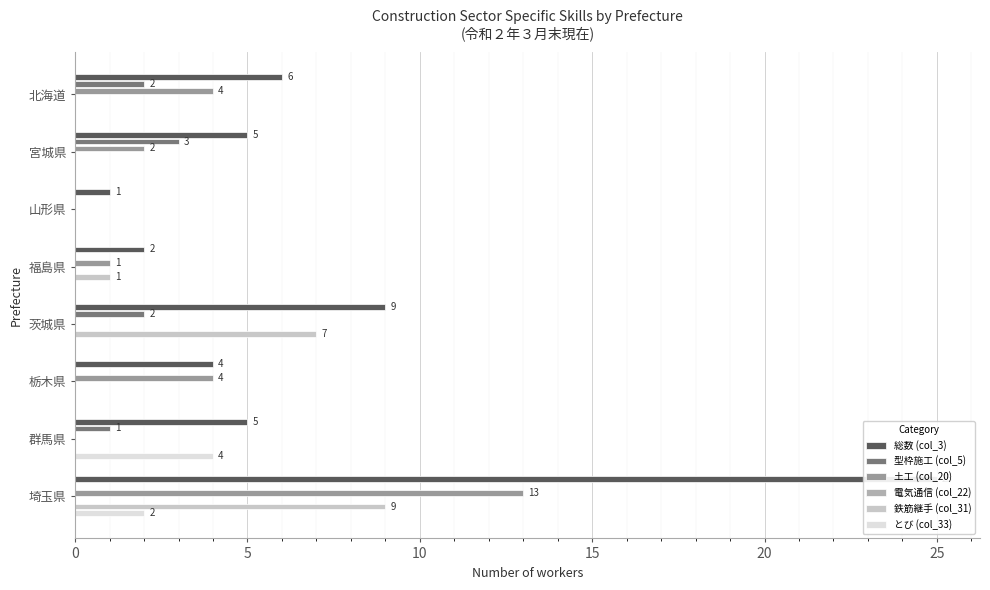

How many positive values does the とび (col_33) series have?

2